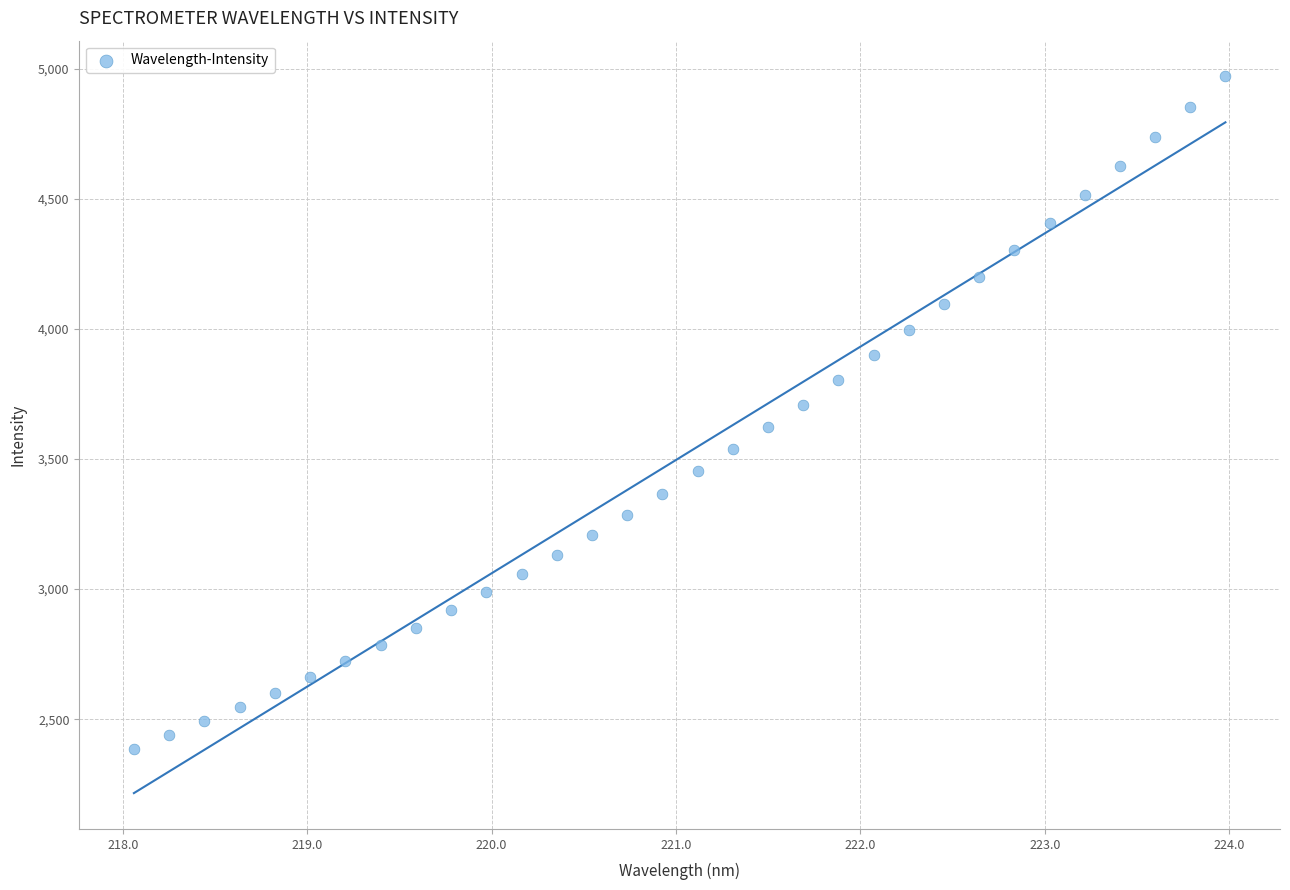

What is the range of Y values (max minus min)?

2583.0